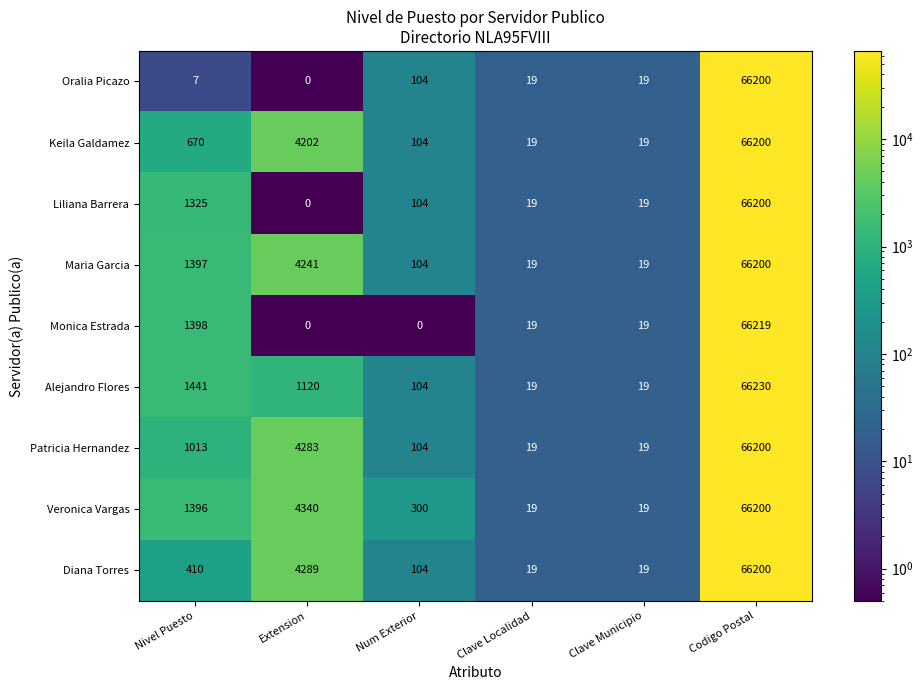

At which category is the sum across all series the highest?

Codigo Postal